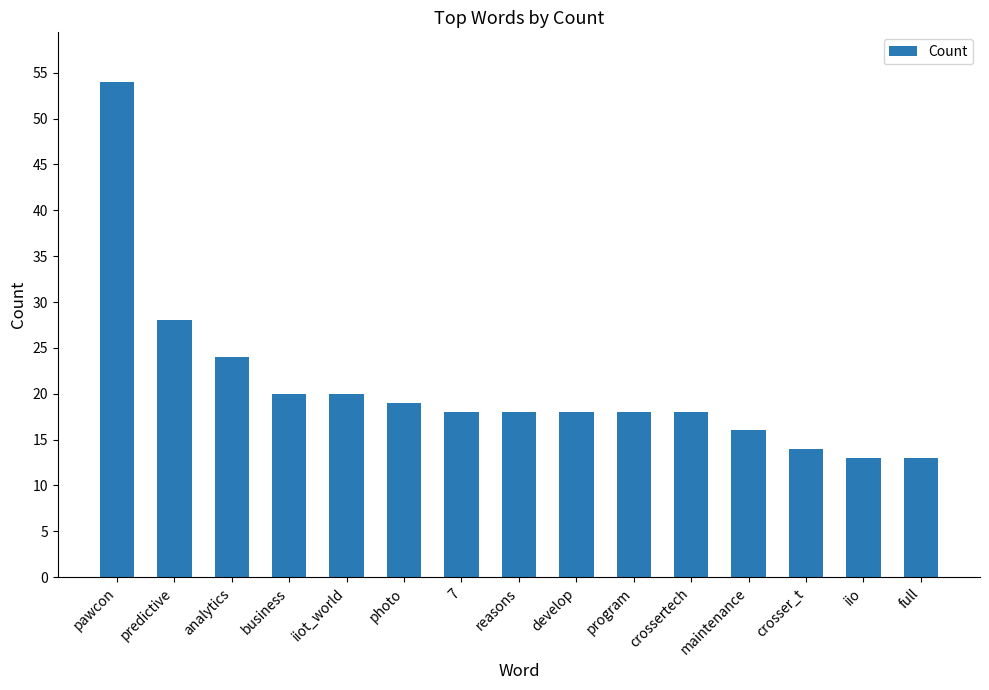

At which category does the chart reach its peak across all series?

pawcon